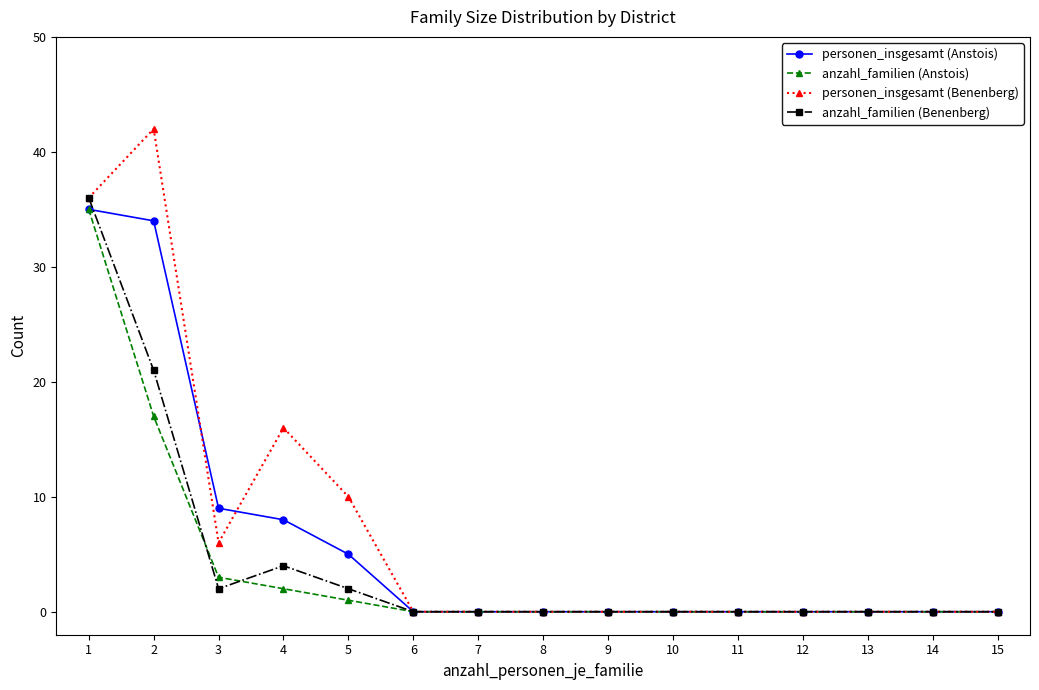

At 2, list the series in order from smallest to largest.

anzahl_familien (Anstois), anzahl_familien (Benenberg), personen_insgesamt (Anstois), personen_insgesamt (Benenberg)